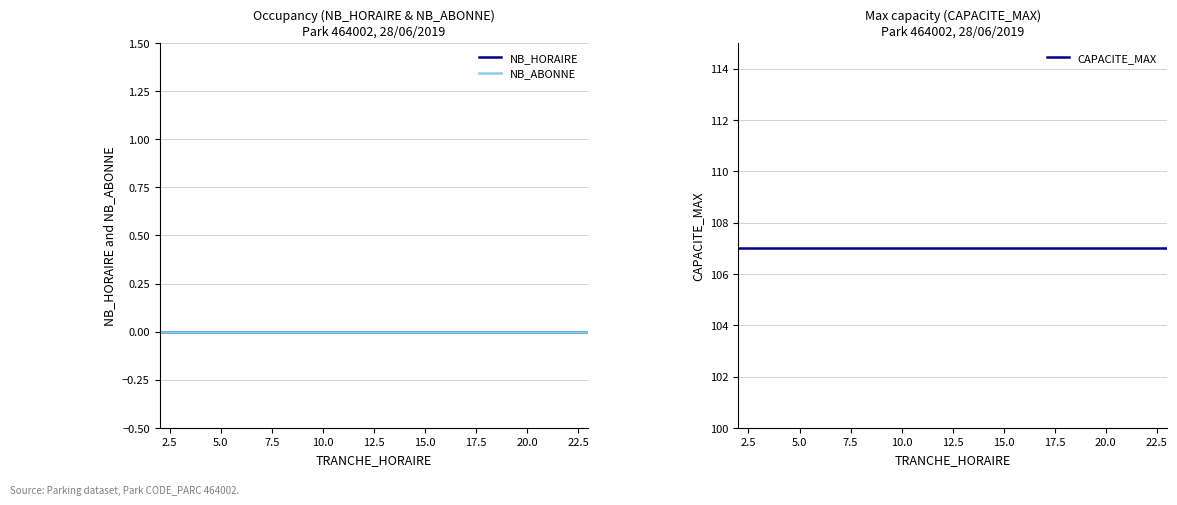

True or false: NB_ABONNE and NB_HORAIRE cross at least once.

False